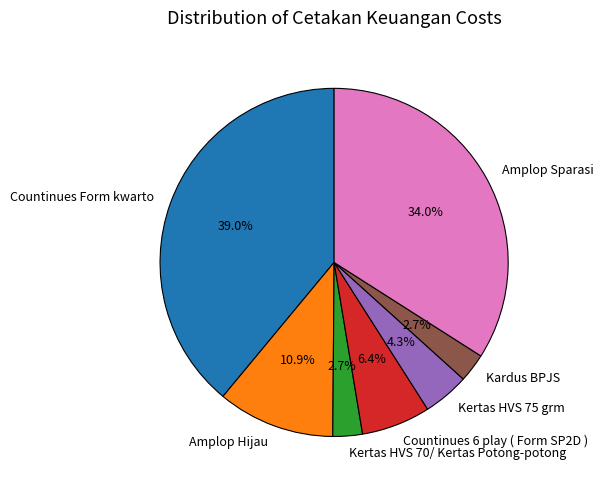

Is it true that Kardus BPJS is 3% of the pie?

True